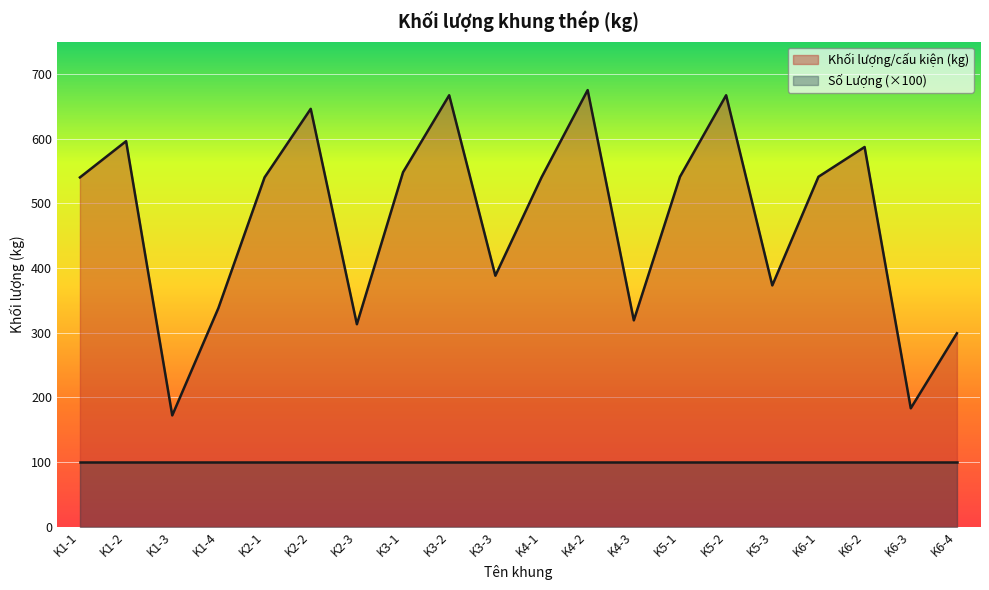

The chart shows a value of 548 at K3-1. True or false?

True